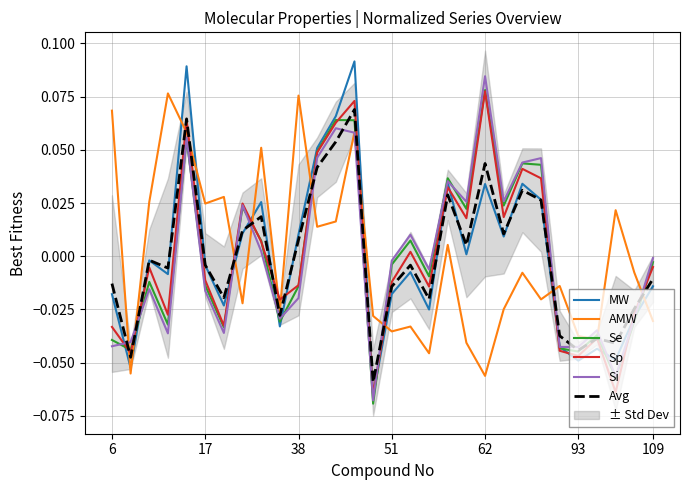

What is the greatest value displayed?

0.1